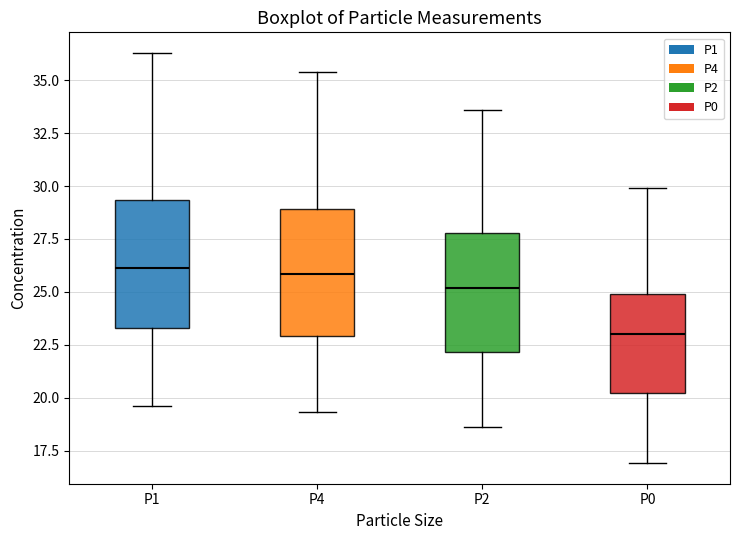

Reading left to right, read every box against the y-axis: the position of its median line, the range the box covers, and the ends of its whiskers. The values are not printed on the chart, so give them approximately, as read against the axis.

P1: median 26.0, box 23.5 to 29.5, whiskers 19.5 to 36.5
P4: median 26.0, box 23.0 to 29.0, whiskers 19.5 to 35.5
P2: median 25.0, box 22.0 to 28.0, whiskers 18.5 to 33.5
P0: median 23.0, box 20.0 to 25.0, whiskers 17.0 to 30.0